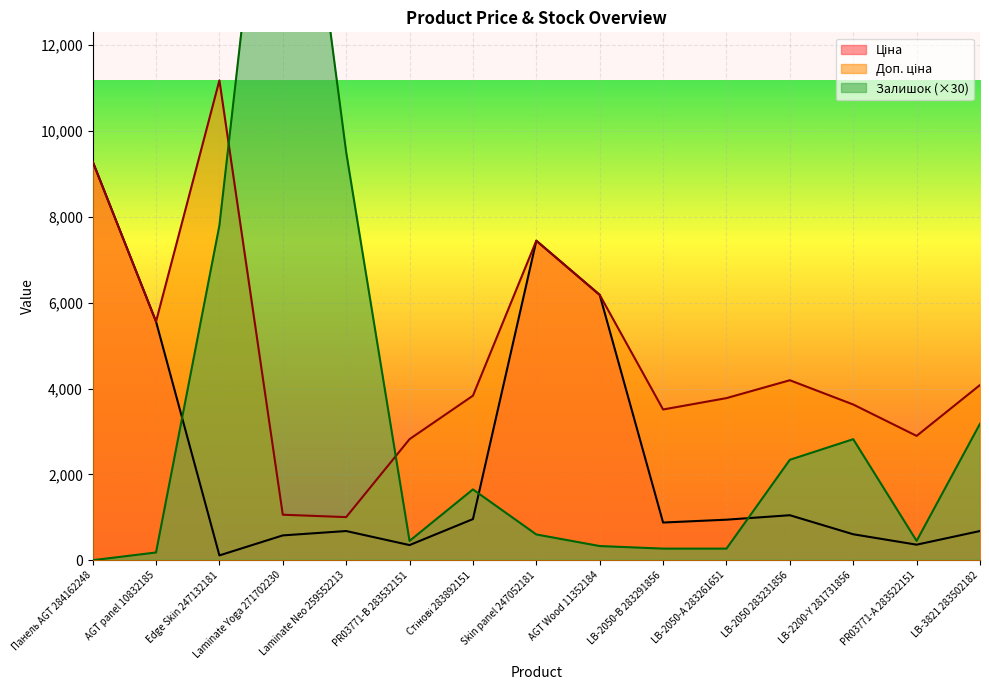

True or false: Ціна and Доп. ціна cross at least once.

False